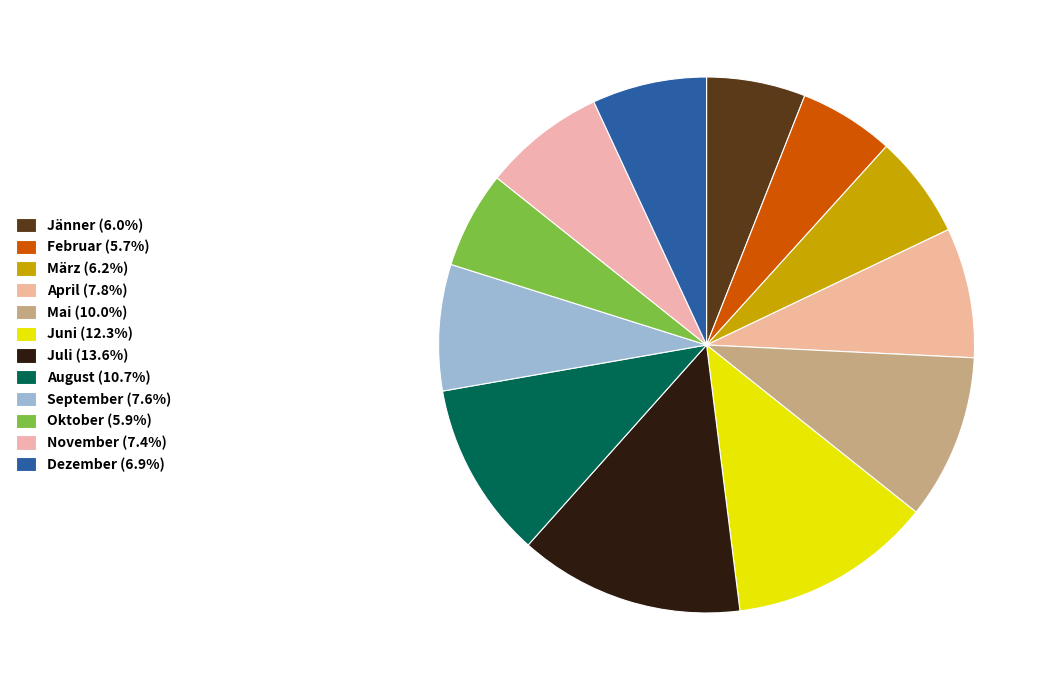

To the nearest percent, what is the combined percentage of September and Juni?

20%